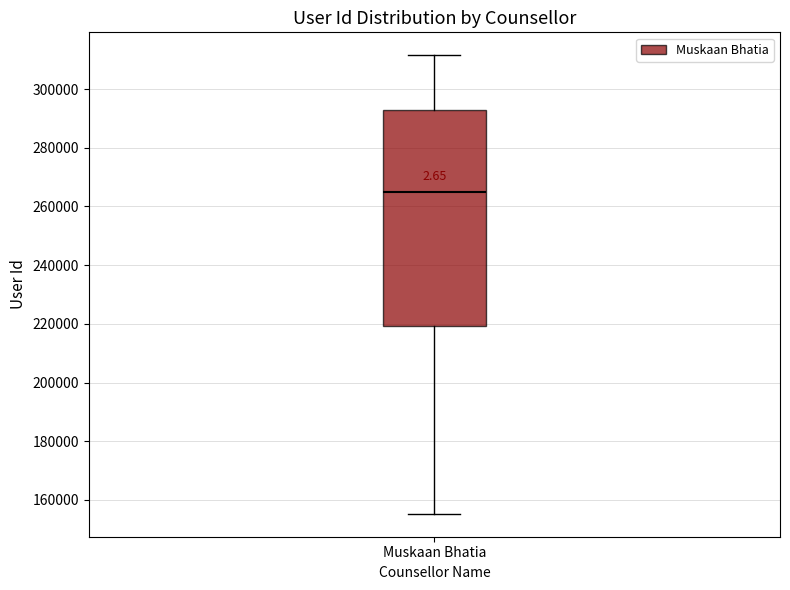

Where does the upper whisker of the box for Muskaan Bhatia end on the y-axis? The values are not printed on the chart, so give them approximately, as read against the axis.

312000